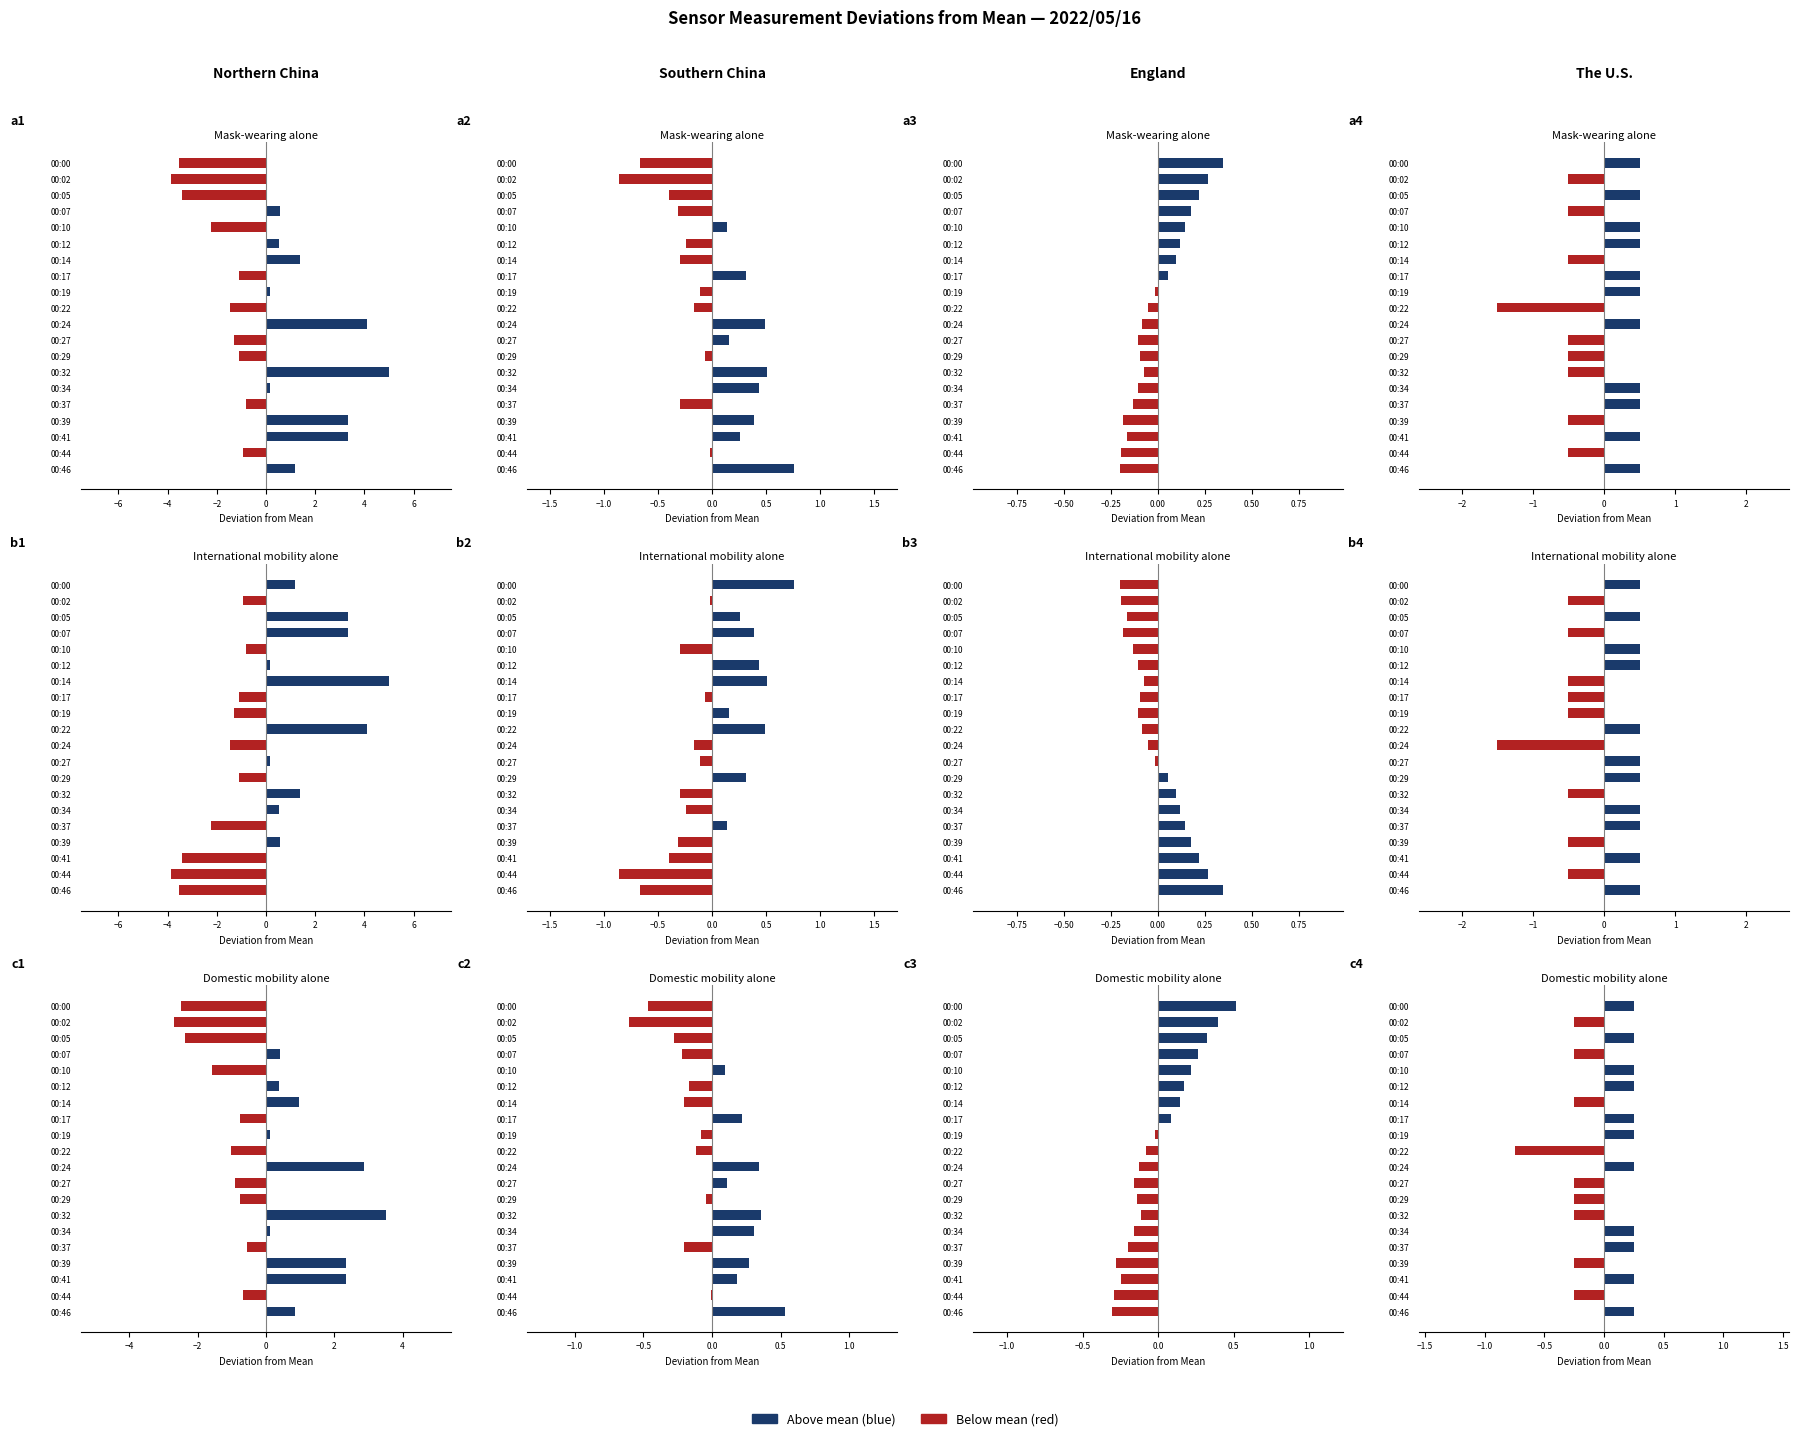

True or false: SDS_P2 has a value of -0.3 at 00:07.

True